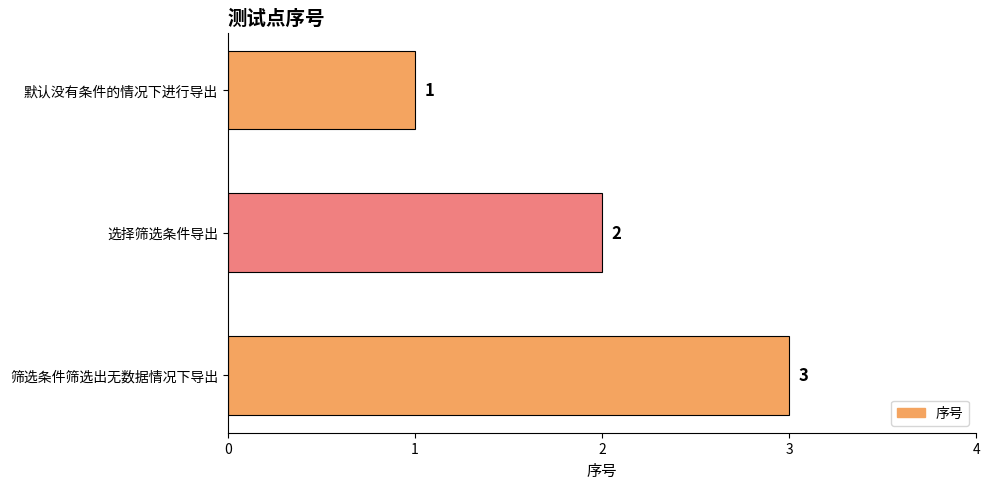

What is the sum of the values at 选择筛选条件导出 and 筛选条件筛选出无数据情况下导出?

5